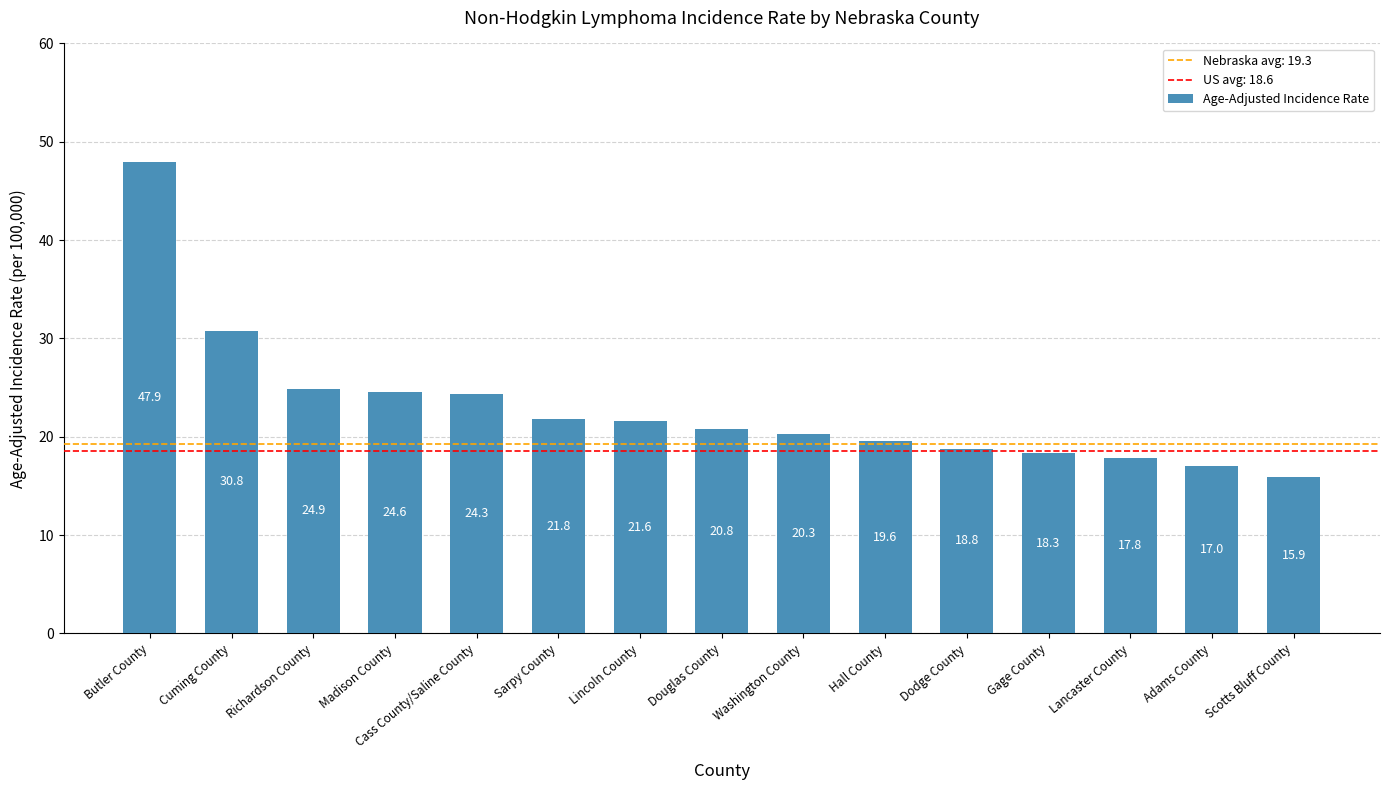

Reading right to left, extract all data points from this chart.

Scotts Bluff County=15.9	Adams County=17.0	Lancaster County=17.8	Gage County=18.3	Dodge County=18.8	Hall County=19.6	Washington County=20.3	Douglas County=20.8	Lincoln County=21.6	Sarpy County=21.8	Cass County/Saline County=24.3	Madison County=24.6	Richardson County=24.9	Cuming County=30.8	Butler County=47.9